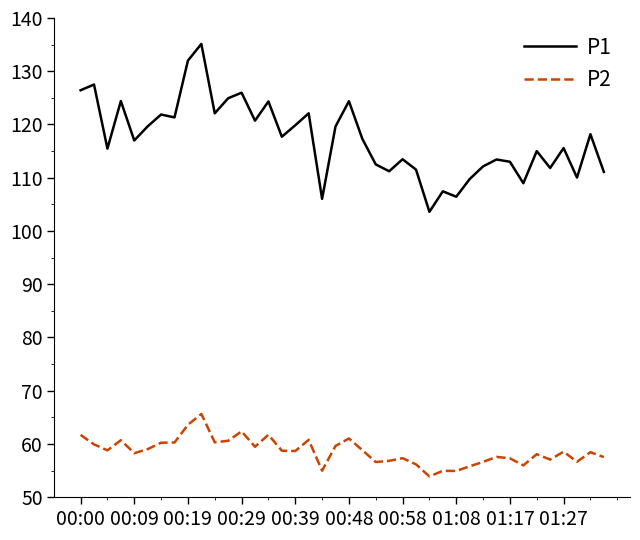

What are all the series names shown in the legend?

P1, P2